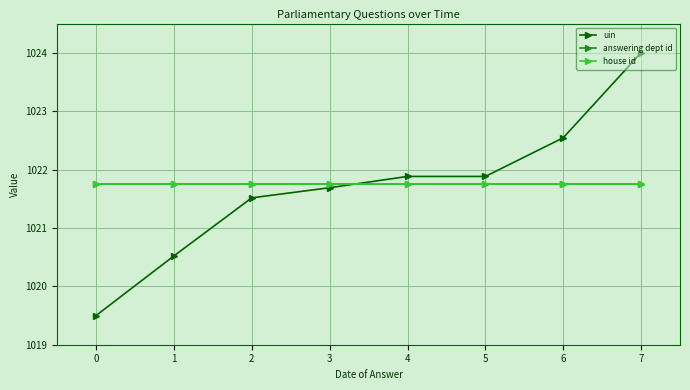

True or false: house id has a value of 321.2 at 0.

False